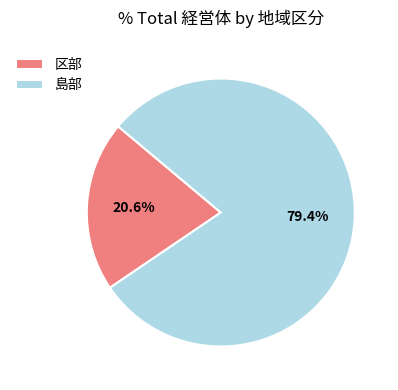

Is 島部 the majority of the pie?

Yes